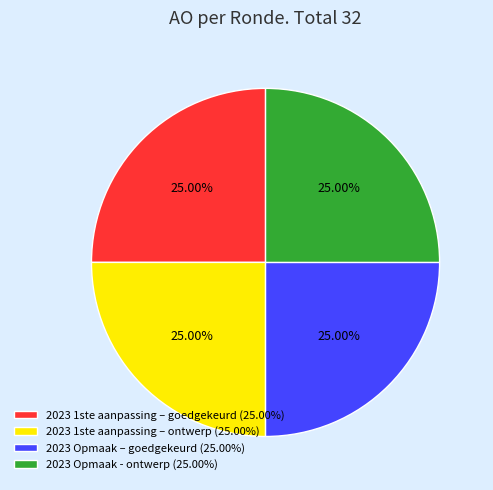

To the nearest percent, what is the average slice percentage?

25%